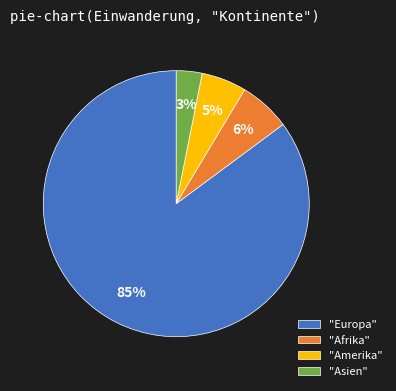

Which has a higher value, "Asien" or "Afrika"?

"Afrika"